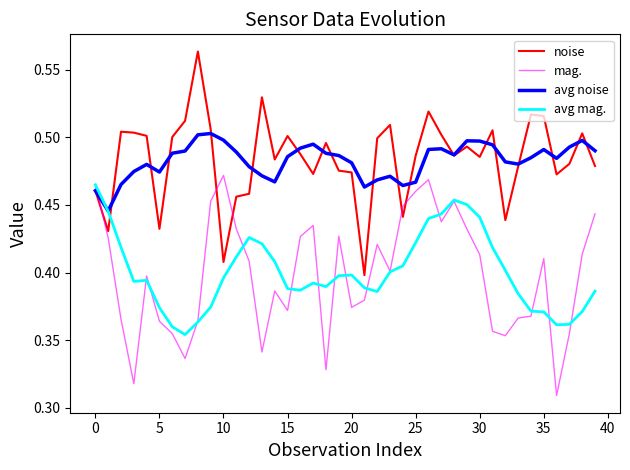

In noise, how many points are higher than both neighbors (excluding endpoints)?

11